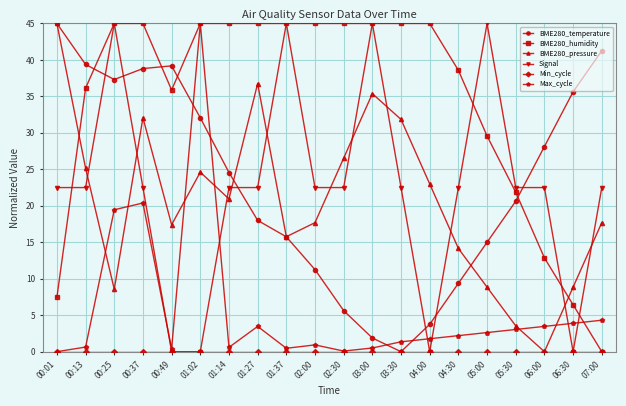

Between which two adjacent categories do Max_cycle and Signal first intersect?

00:37 and 00:49